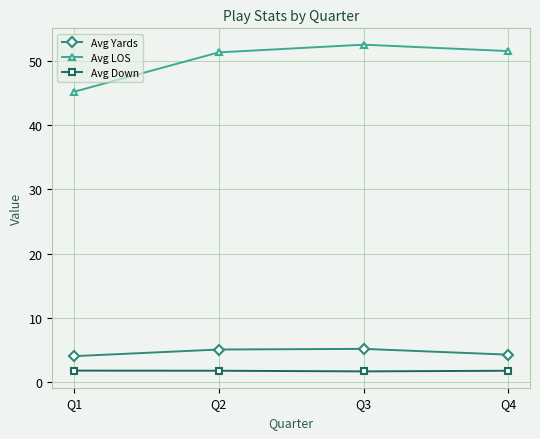

What is the difference between the second highest and minimum values in the Avg Down series?

0.1